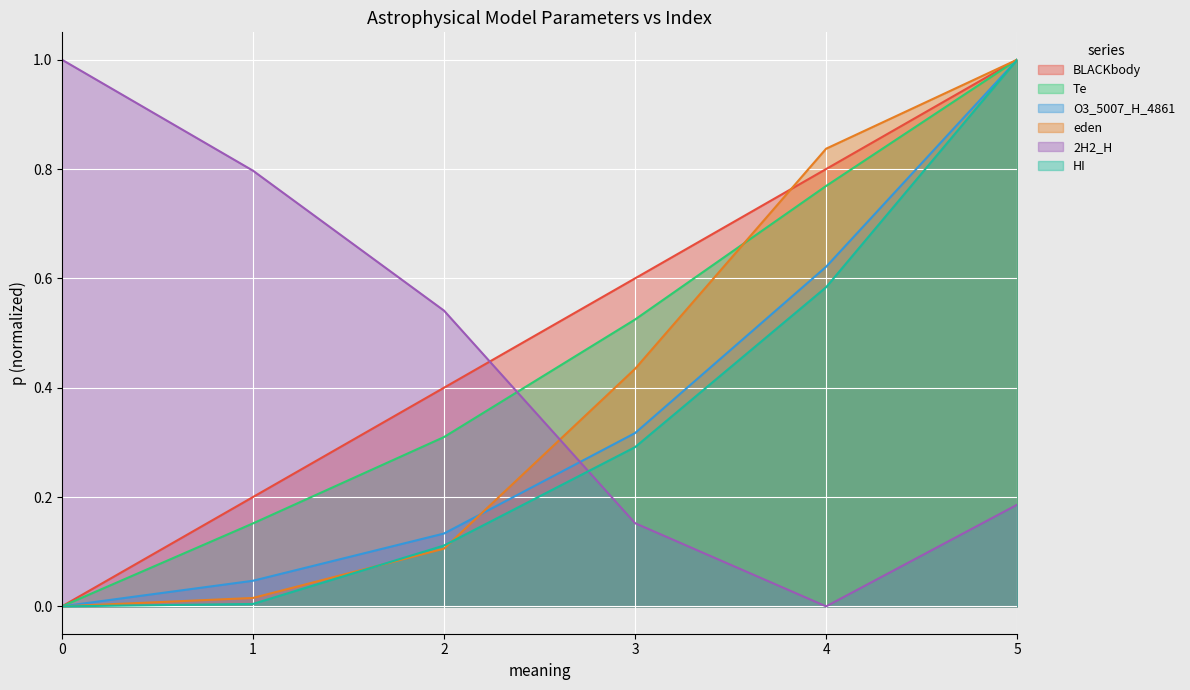

What is the value of the HI point at the 6th from the left?

1.0